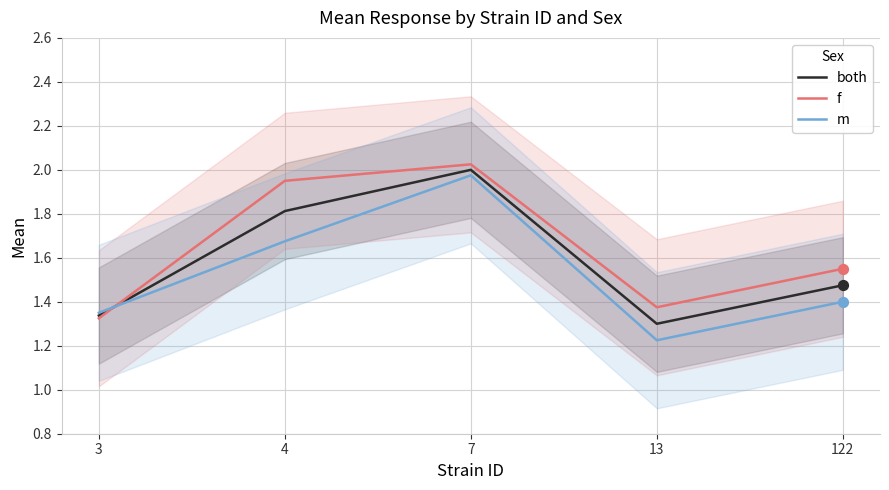

What are all the series names shown in the legend?

both, f, m